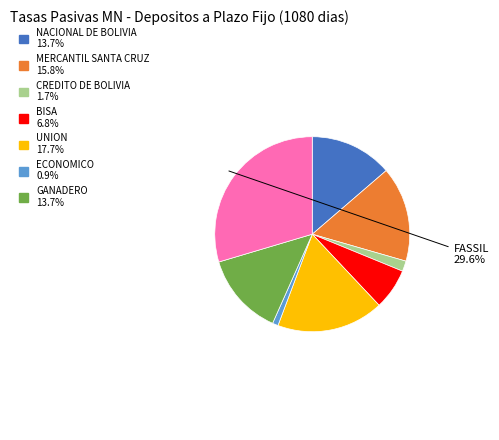

Is there a majority slice in this chart?

No